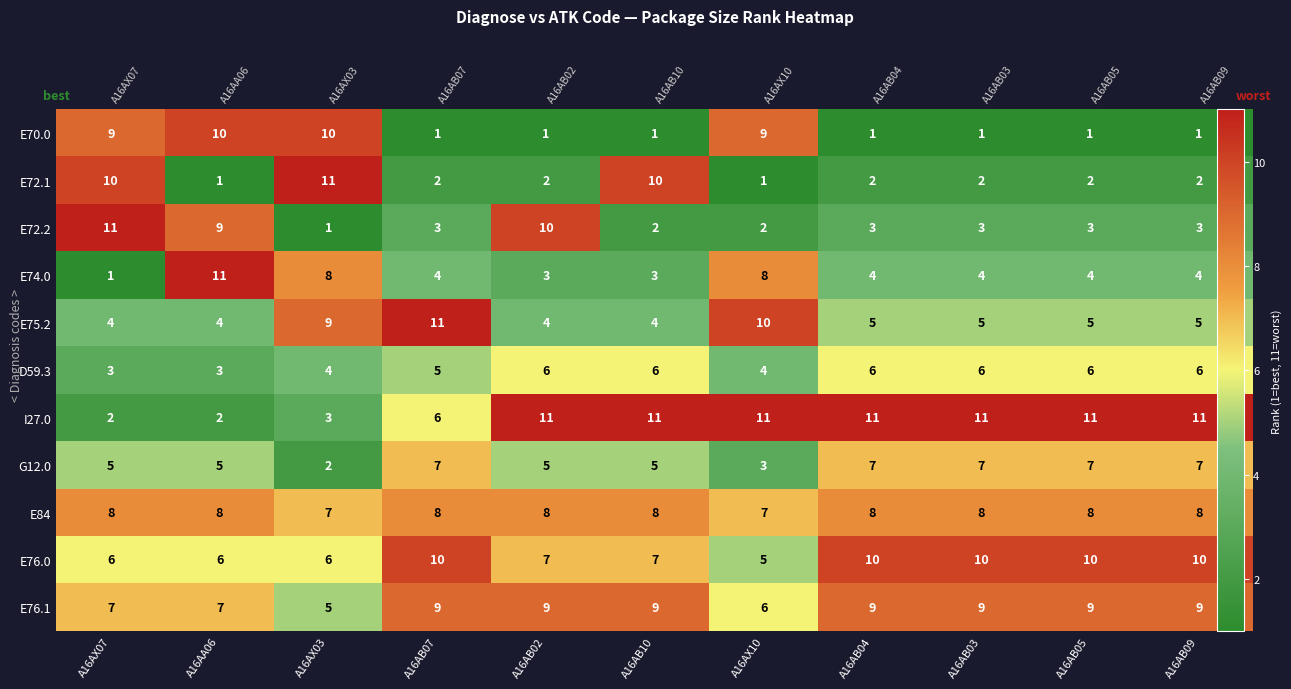

The D59.3 series shows 7 at A16AX10. True or false?

False